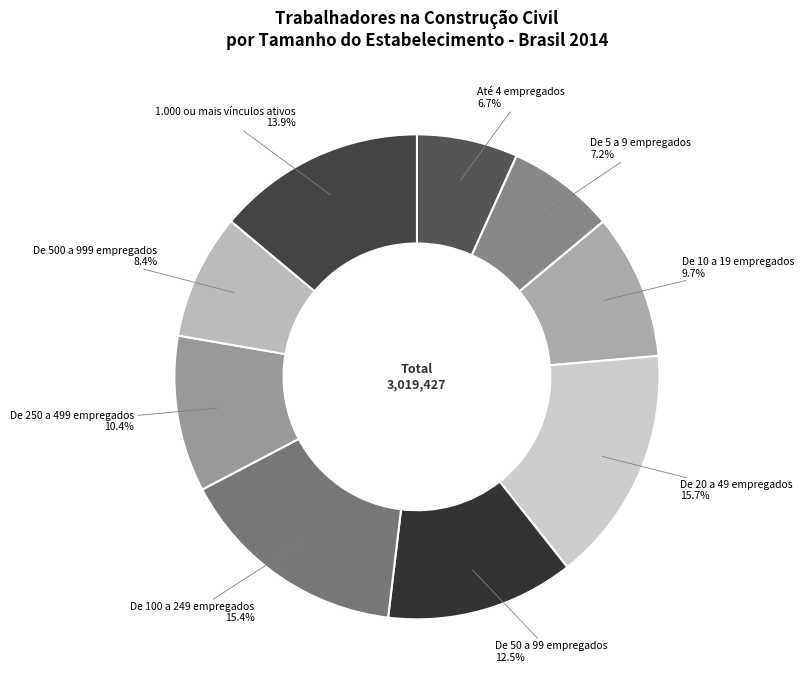

How many slices are in this pie chart?

9